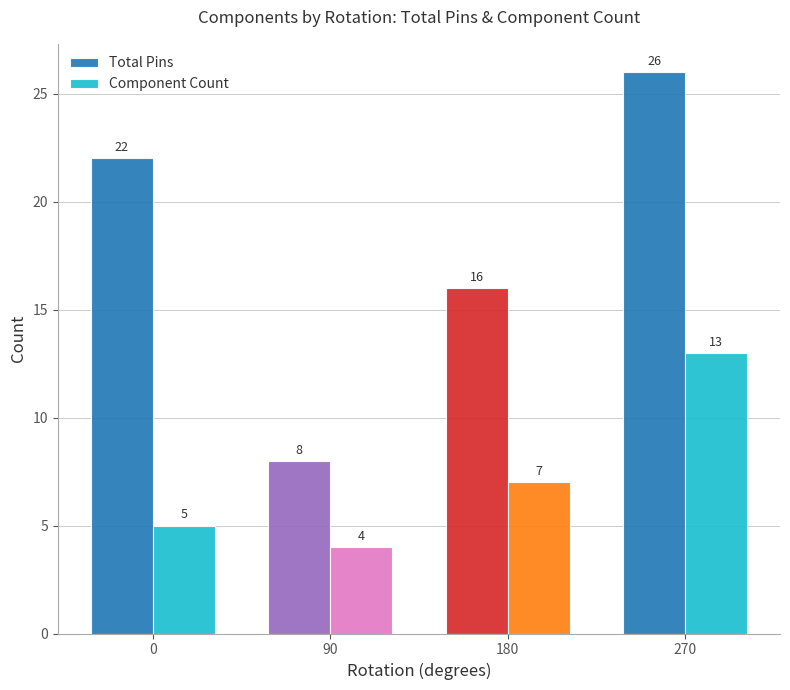

The Component Count series shows 3 at 0. True or false?

False